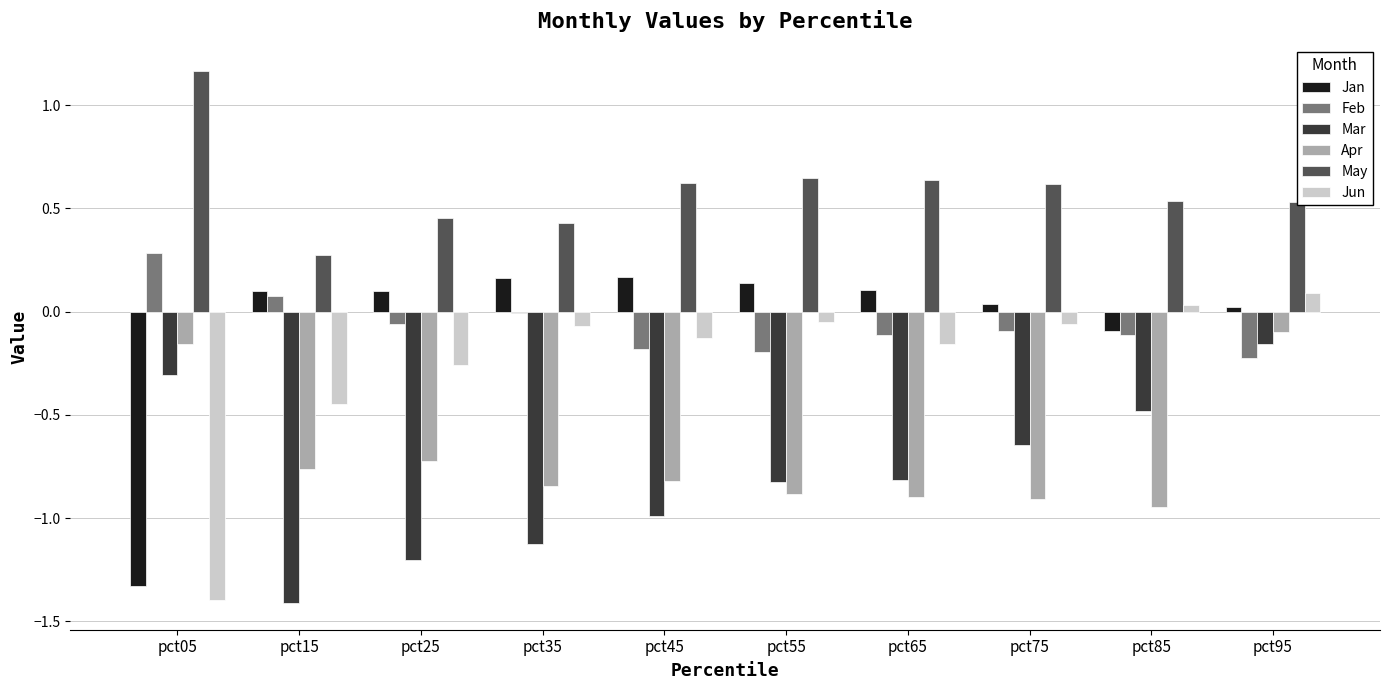

Which series has the largest total across all categories?

May